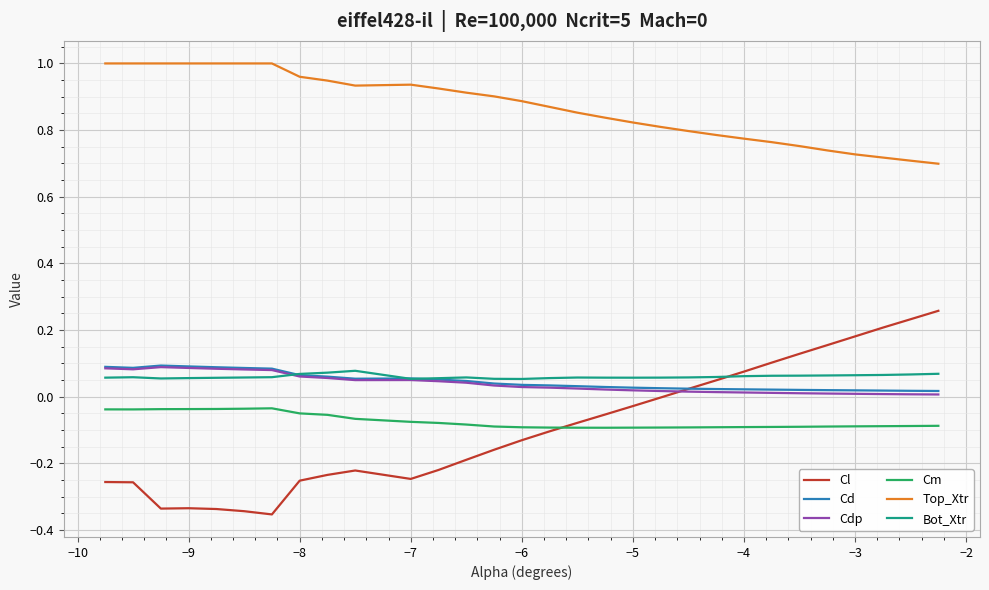

Which series has the largest range (max minus min)?

Cl